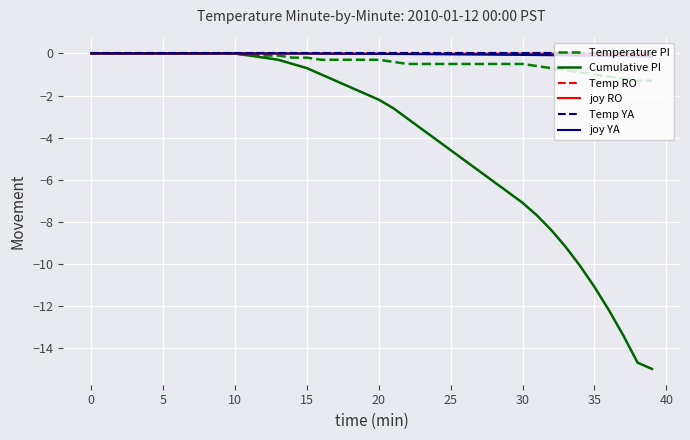

Does the chart display data point markers on the line(s)?

No